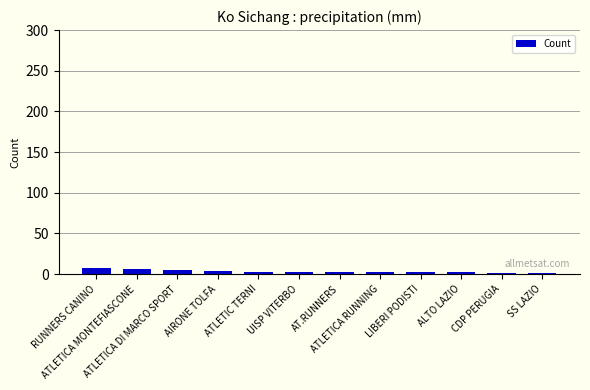

What is the value of the 6th bar from the left?

3